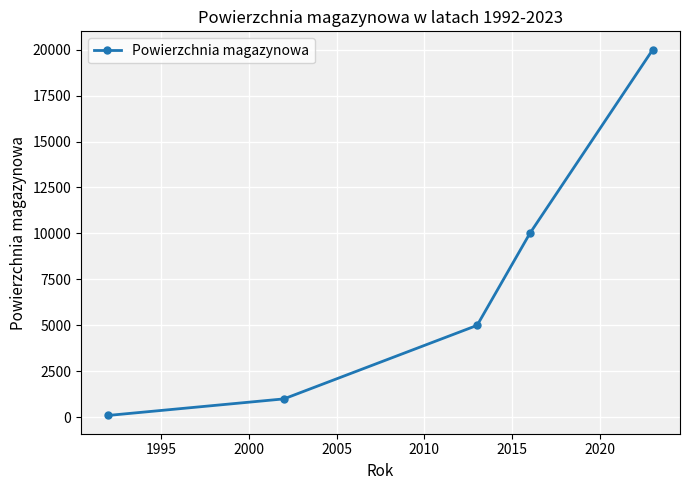

What is the greatest value displayed?

20000